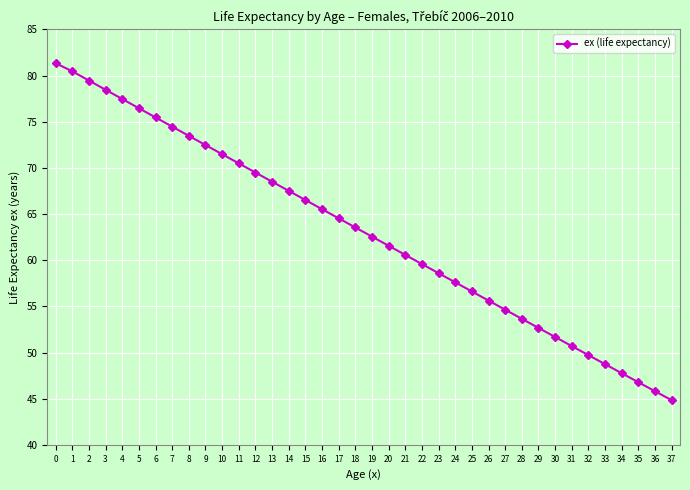

How many values exceed 63?

19